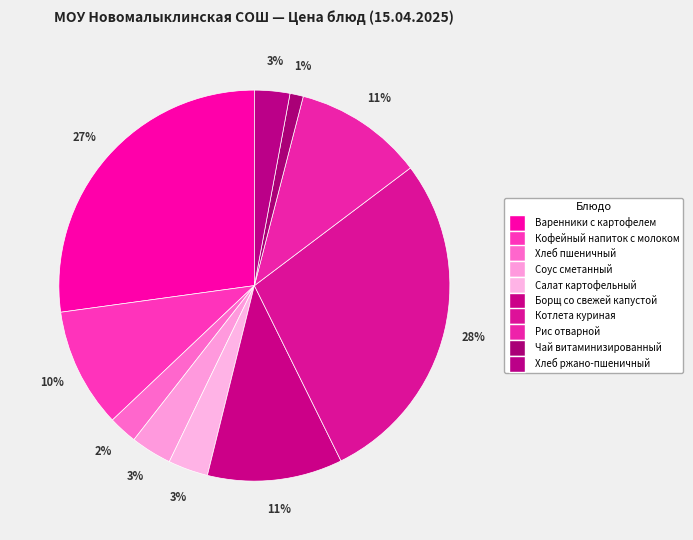

How many segments does this pie chart have?

10